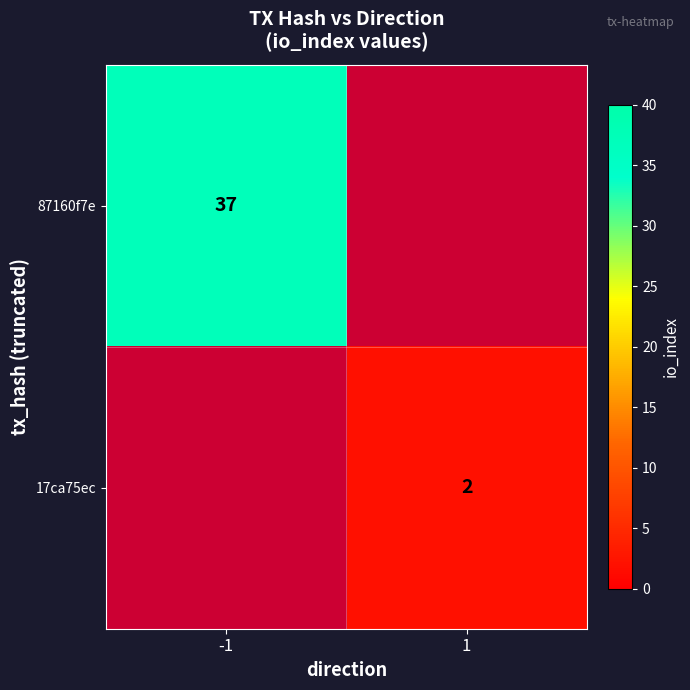

The value of 87160f7e at -1 is 60.3. True or false?

False